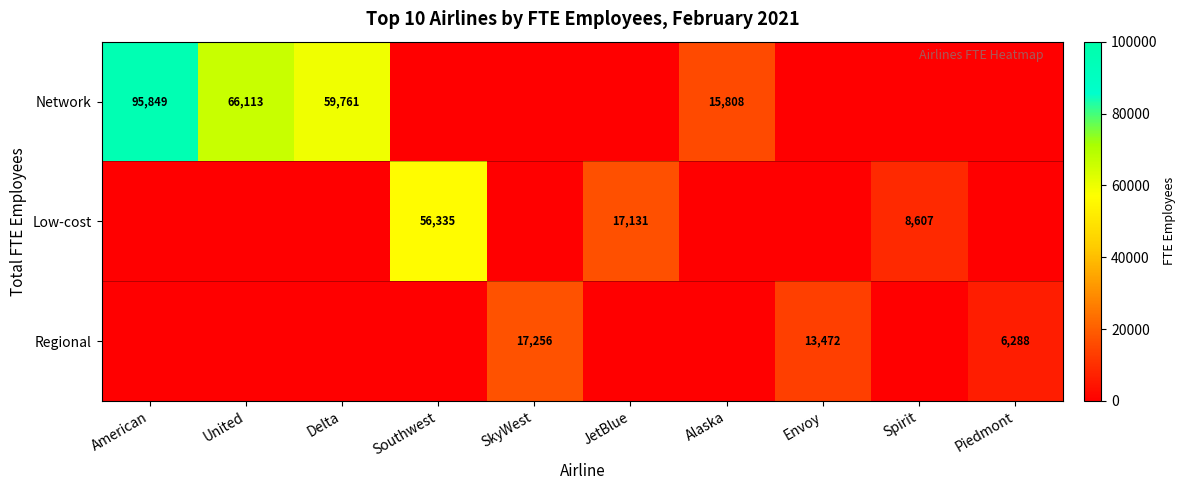

The value of Low-cost at JetBlue is 17131. True or false?

True